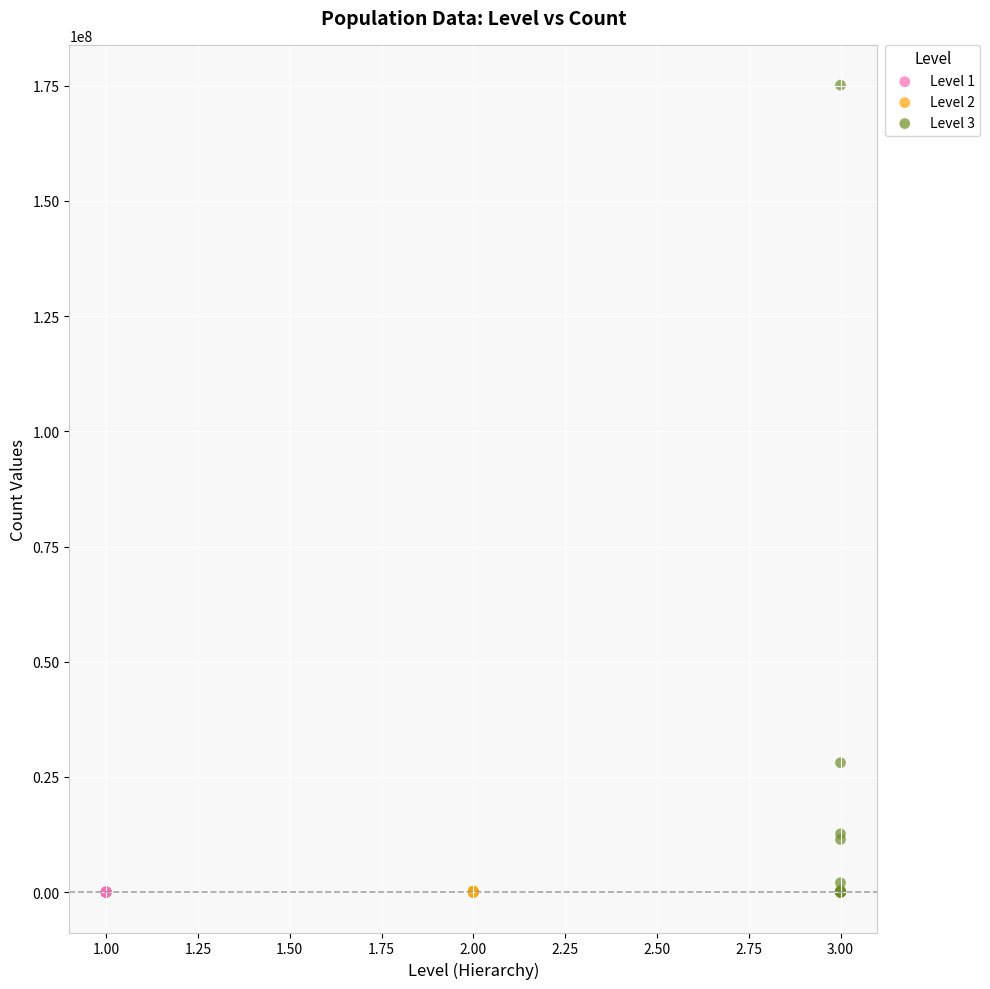

What are all the series names shown in the legend?

Level 1, Level 2, Level 3